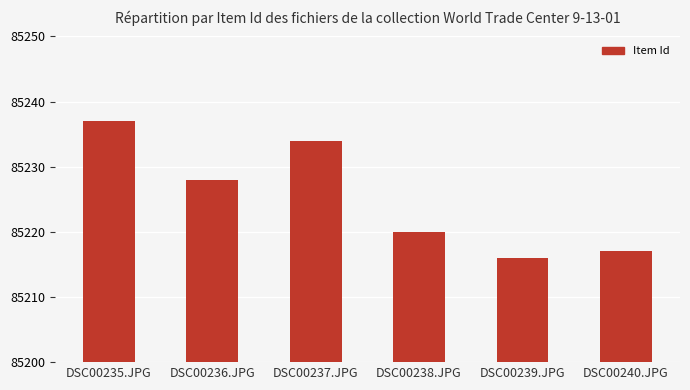

Rank the categories by value from highest to lowest.

DSC00235.JPG, DSC00237.JPG, DSC00236.JPG, DSC00238.JPG, DSC00240.JPG, DSC00239.JPG